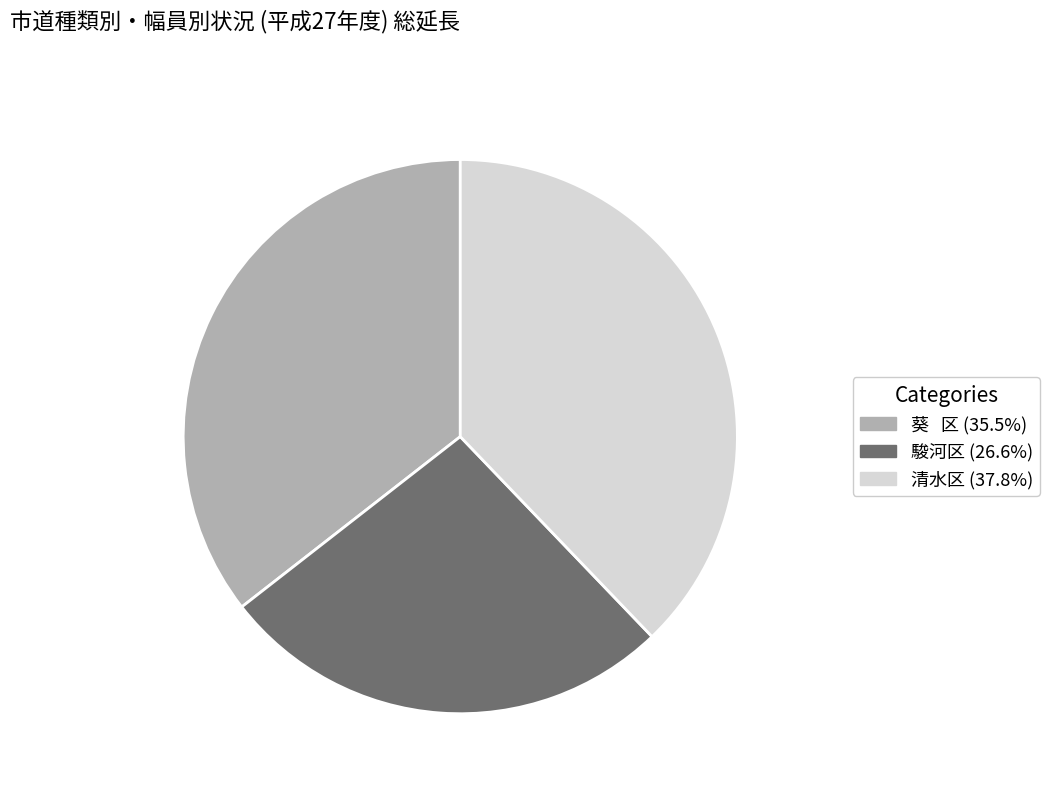

Rank the categories by value from highest to lowest.

清水区, 葵 区, 駿河区